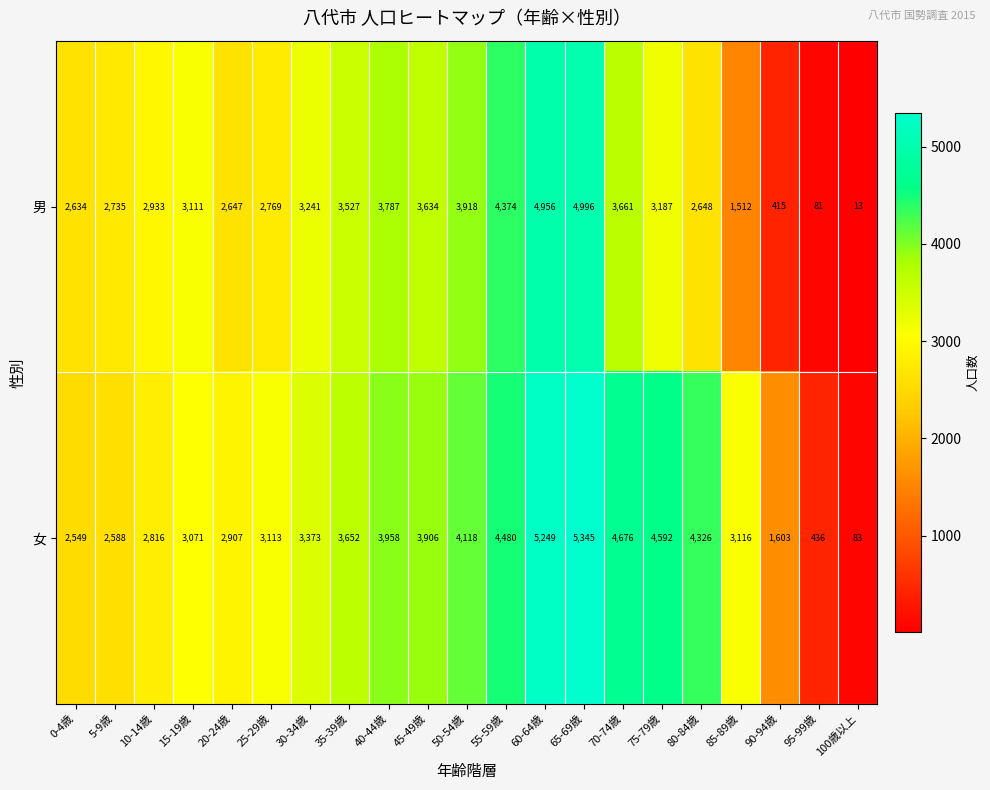

What is the average value of the 男 series?

2894